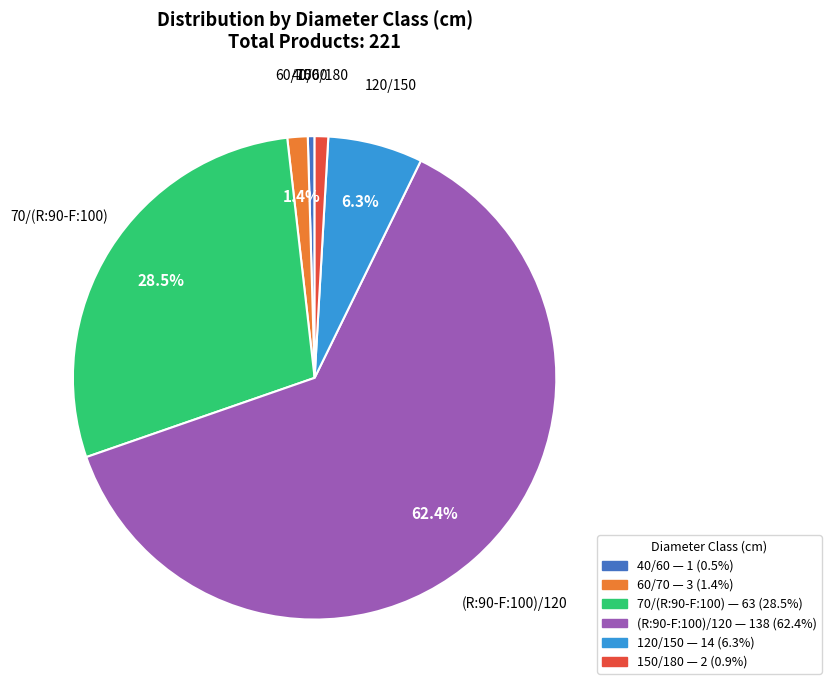

How many segments does this pie chart have?

6